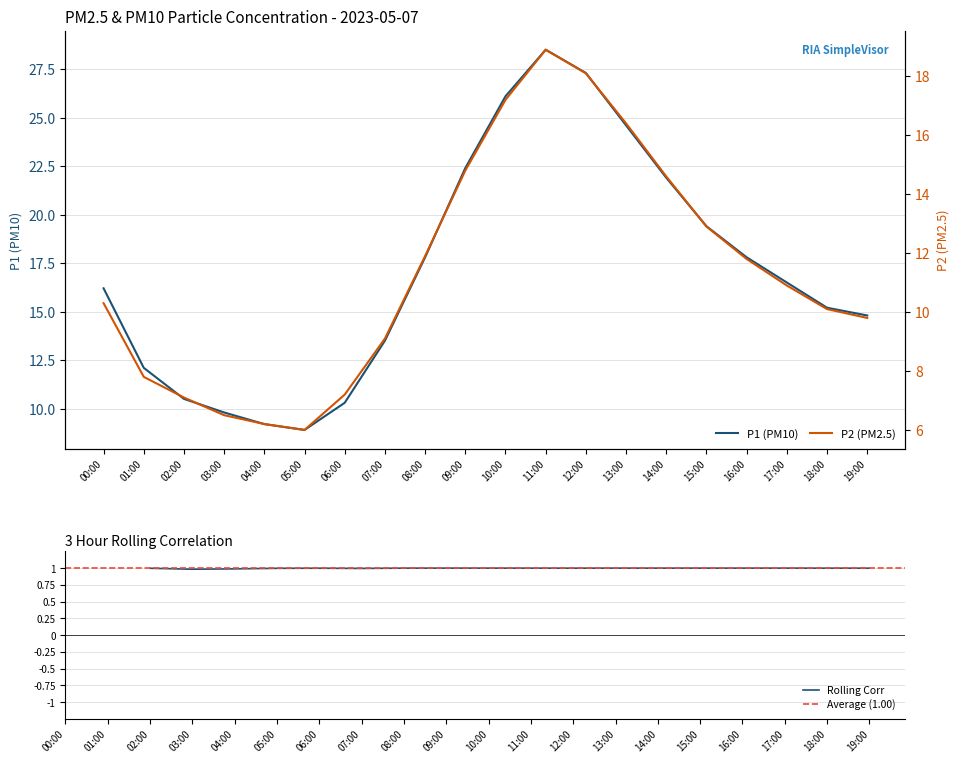

What position from the left is 19:00?

20